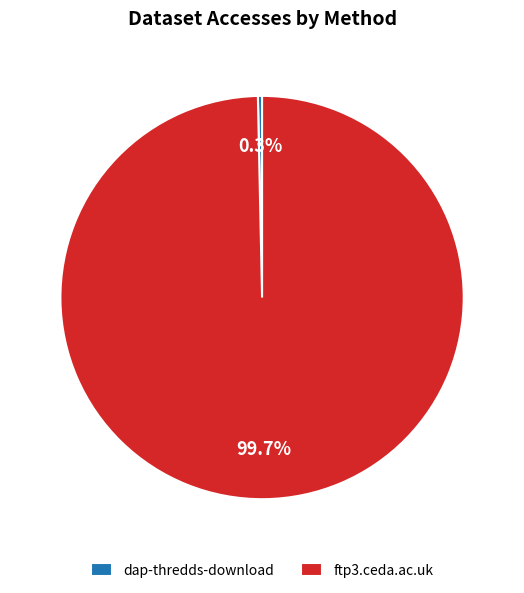

To the nearest percent, what is the combined percentage of dap-thredds-download and ftp3.ceda.ac.uk?

100%